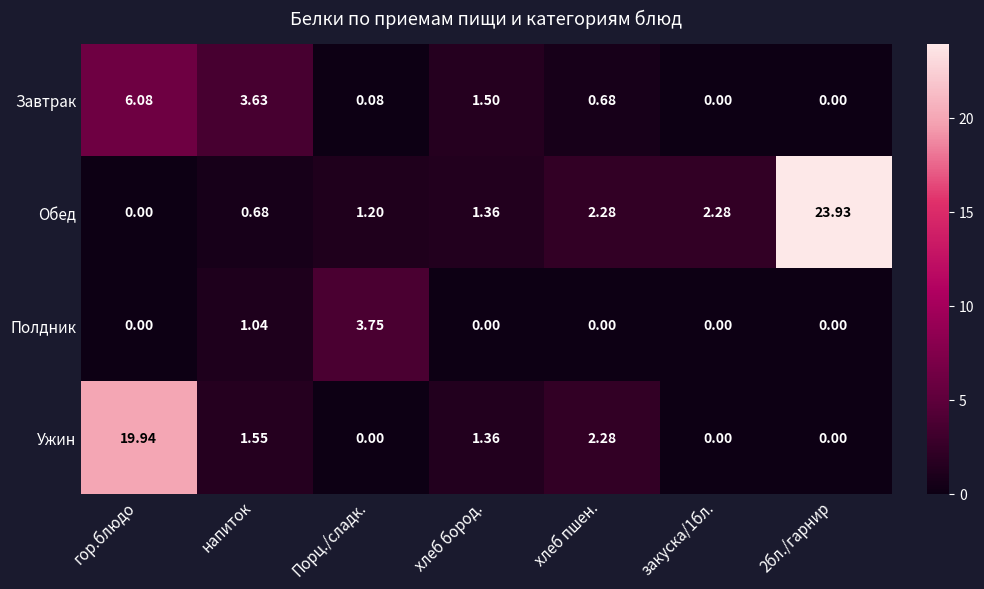

Which category has the highest value in the Завтрак series?

гор.блюдо